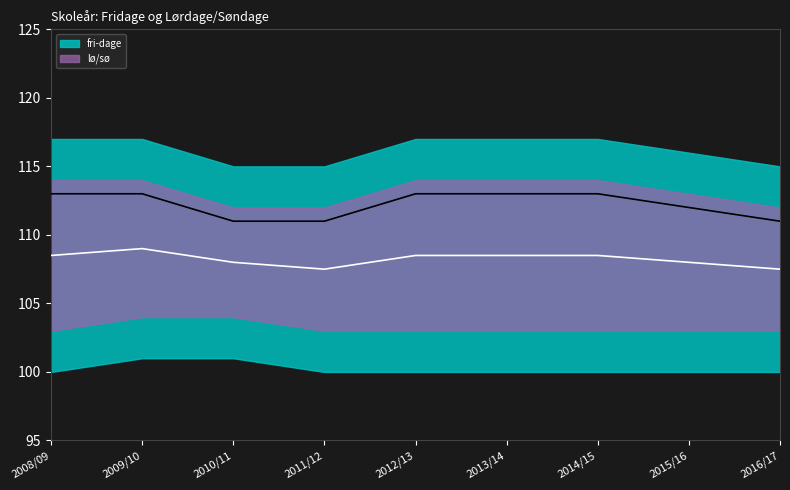

Which label corresponds to the largest value in the chart?

2008/09